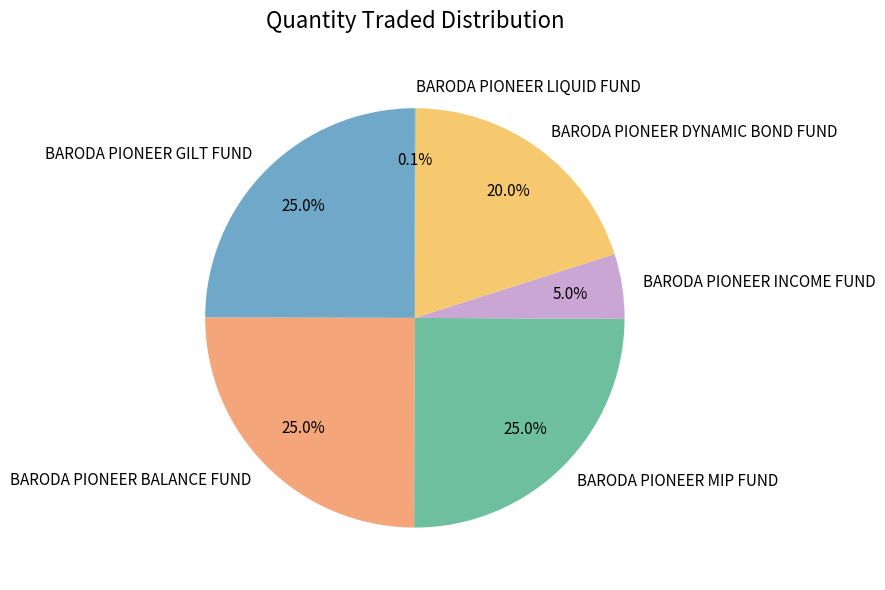

What percentage is NOT represented by BARODA PIONEER GILT FUND?

75.0%